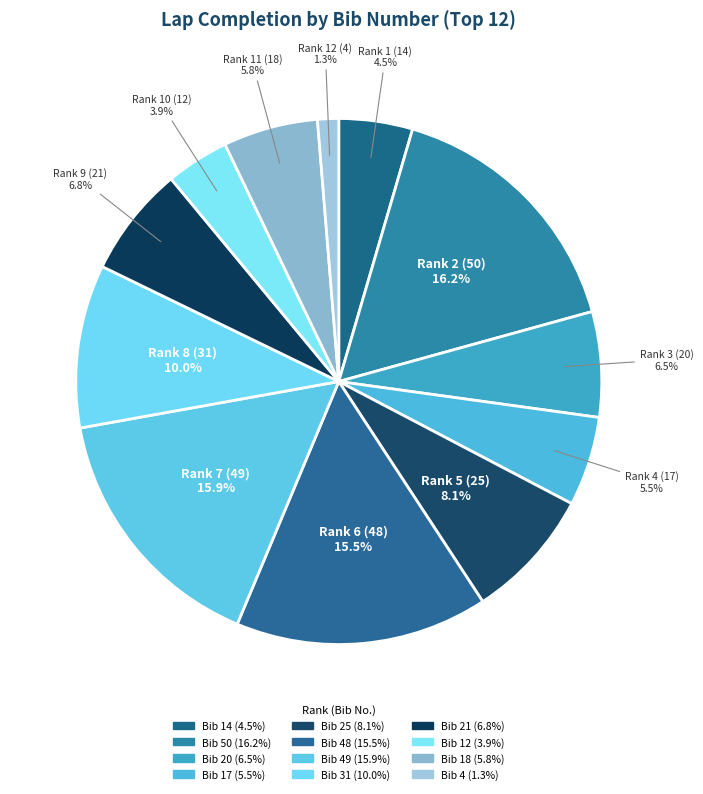

How many slices are in this pie chart?

12